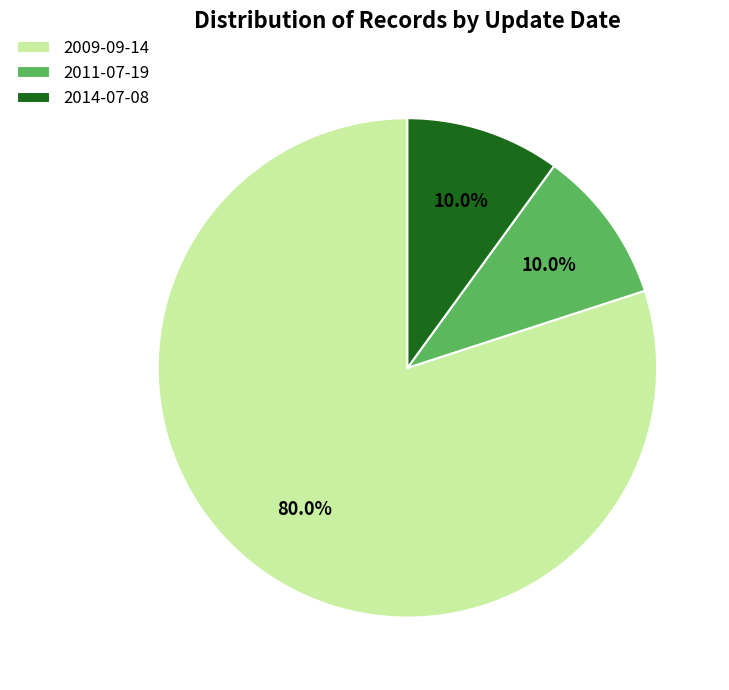

The 2009-09-14 slice represents 19% of the pie. True or false?

False